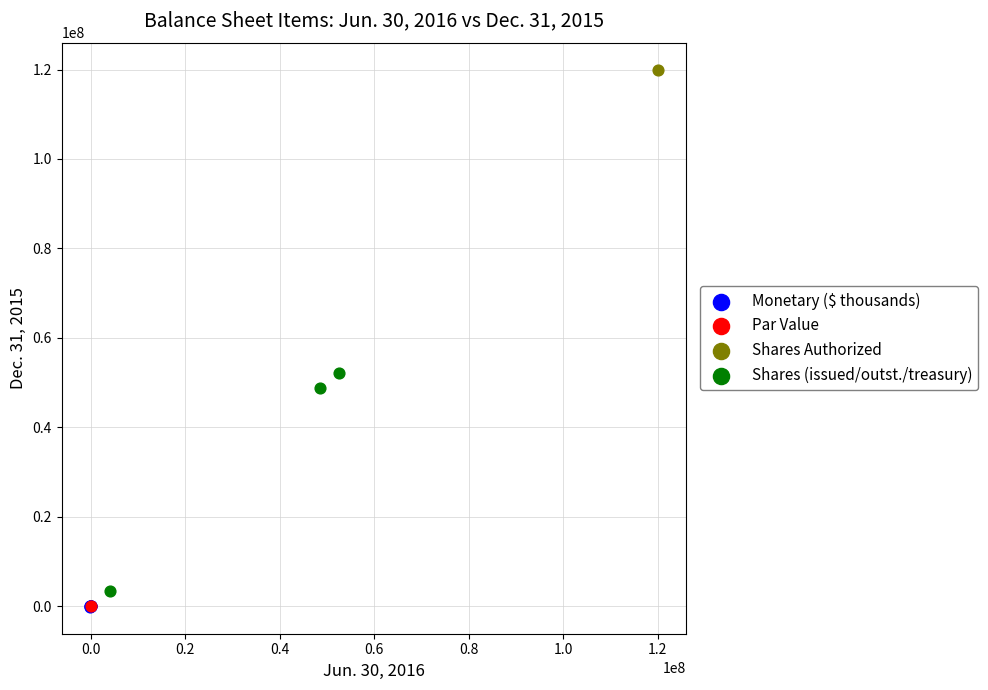

What are all the series names shown in the legend?

Monetary ($ thousands), Par Value, Shares Authorized, Shares (issued/outst./treasury)